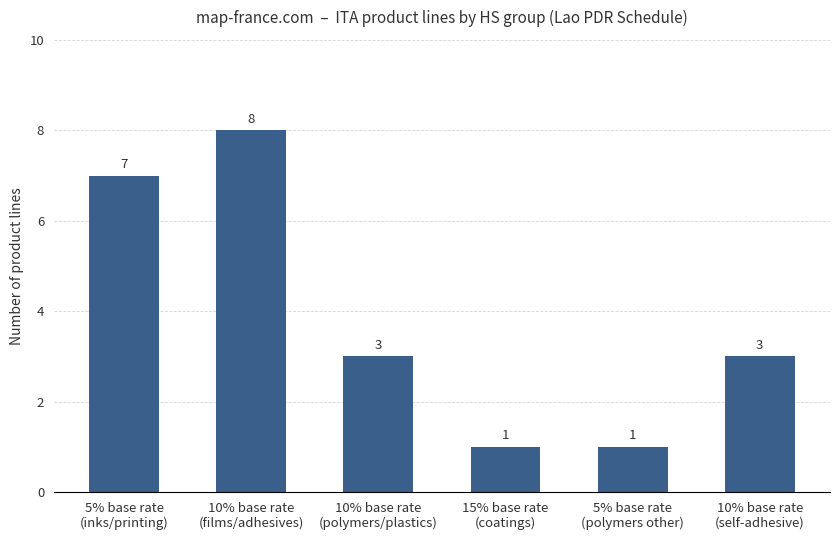

True or false: the data shows 1 at 10% base rate
(self-adhesive).

False